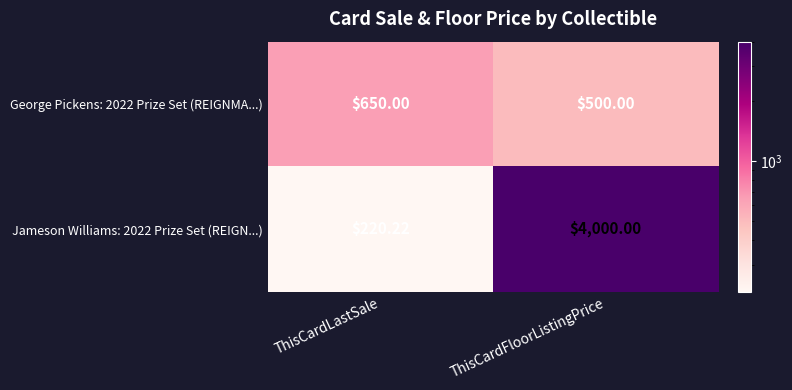

Is the value of George Pickens: 2022 Prize Set (REIGNMA...) at ThisCardFloorListingPrice greater than the value of Jameson Williams: 2022 Prize Set (REIGN...) at ThisCardLastSale?

Yes